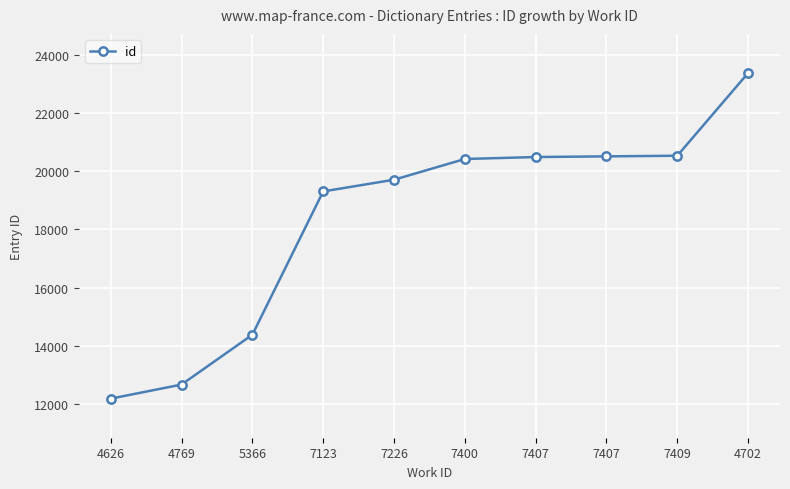

What is the change in value from 7407 to 7409?

+45